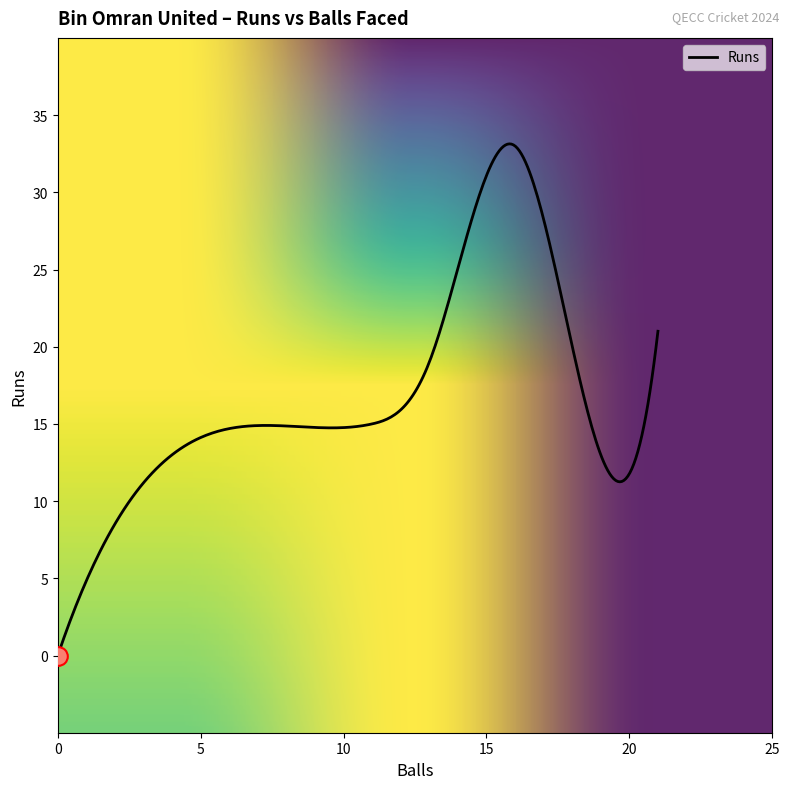

What is the greatest value displayed?

33.1